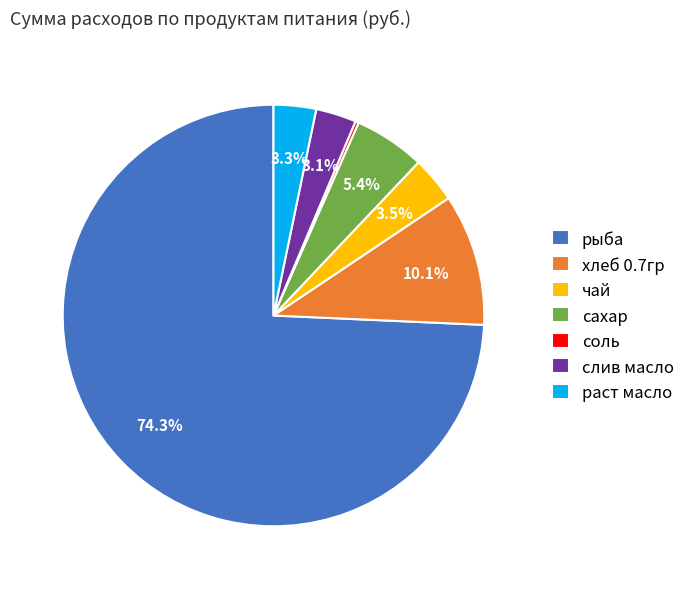

To the nearest percent, what is the combined percentage of слив масло and чай?

7%